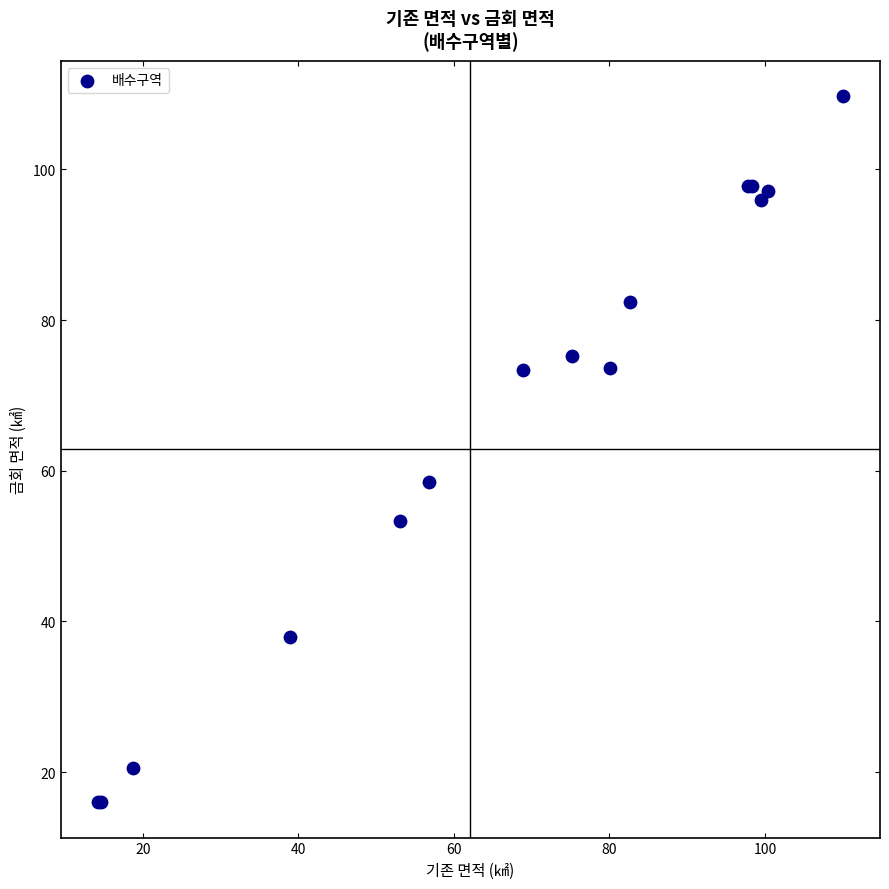

What Y value in the scatter plot is closest to 62?

58.5